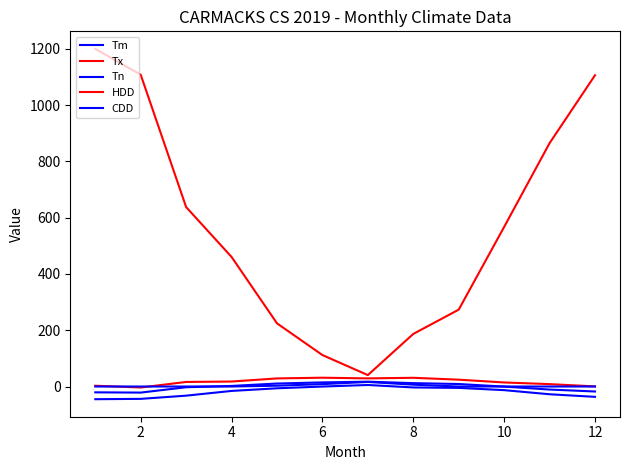

List the series in order of their peak value, highest first.

HDD, Tx, Tm, CDD, Tn